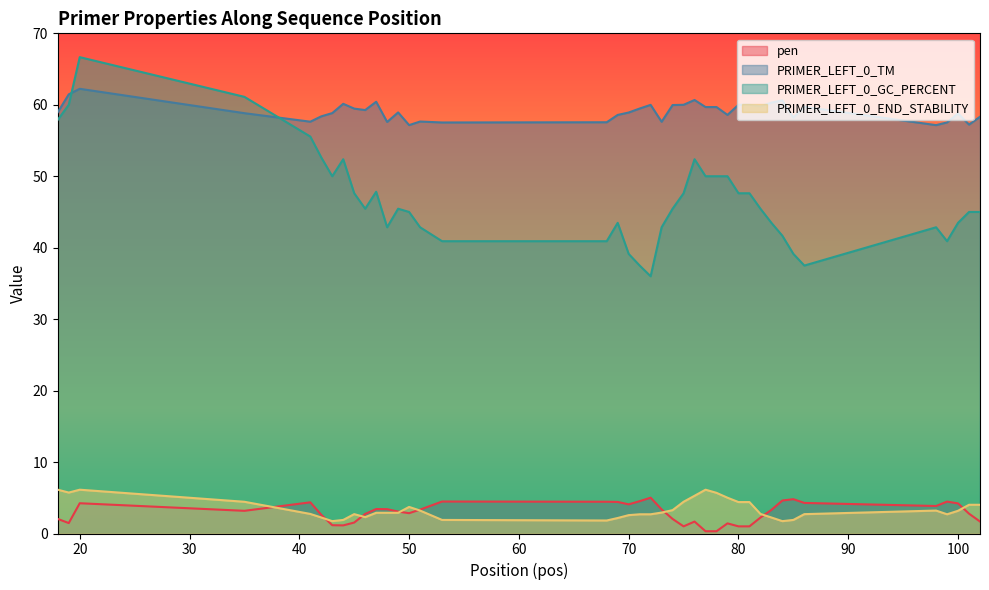

What is the average value of the PRIMER_LEFT_0_TM series?

59.1